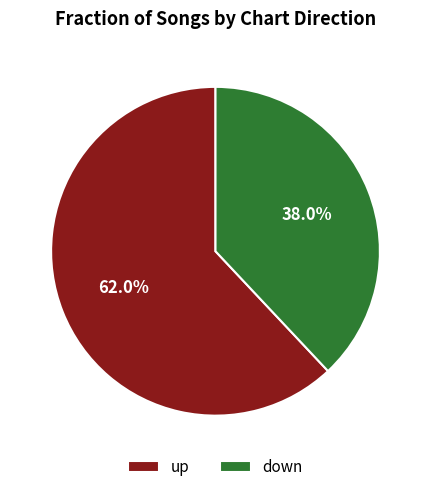

Which slice represents more than half of the pie?

up